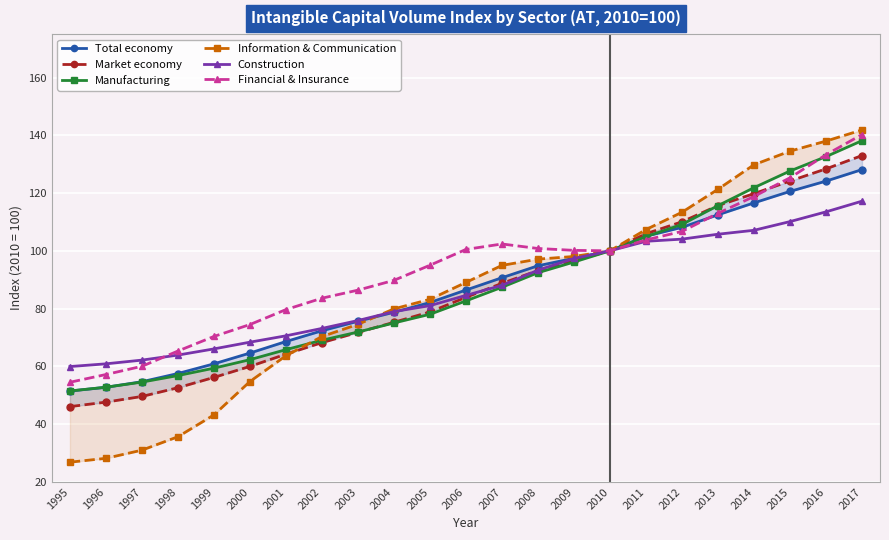

Which series changed the most between 1996 and 2011?

Information & Communication